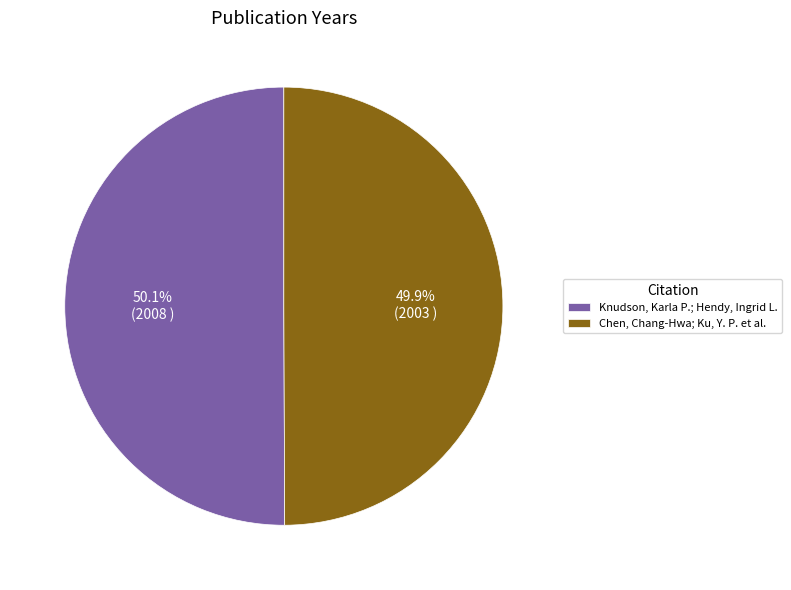

What percentage do Knudson, Karla P.; Hendy, Ingrid L. and Chen, Chang-Hwa; Ku, Y. P. et al. together represent?

100.0%